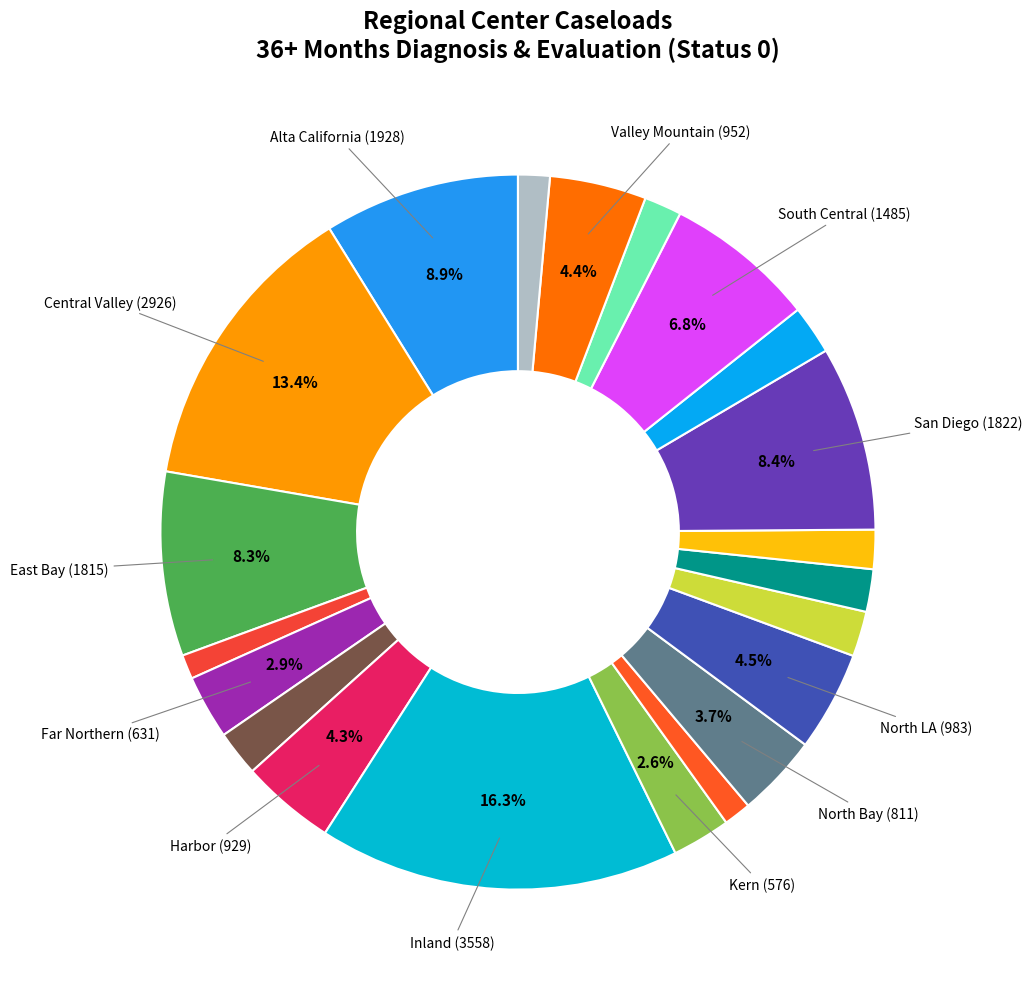

Which slice is the smallest?

Eastern LA